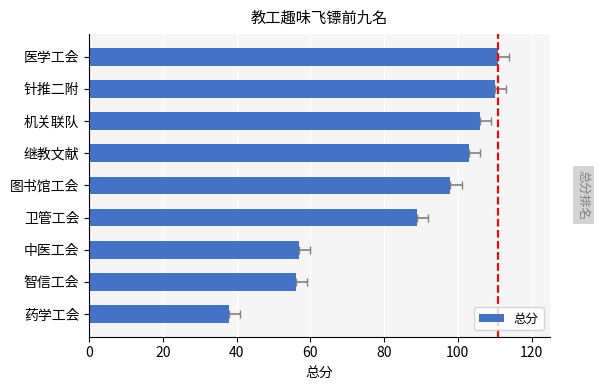

What is the change in value from 卫管工会 to 继教文献?

+14